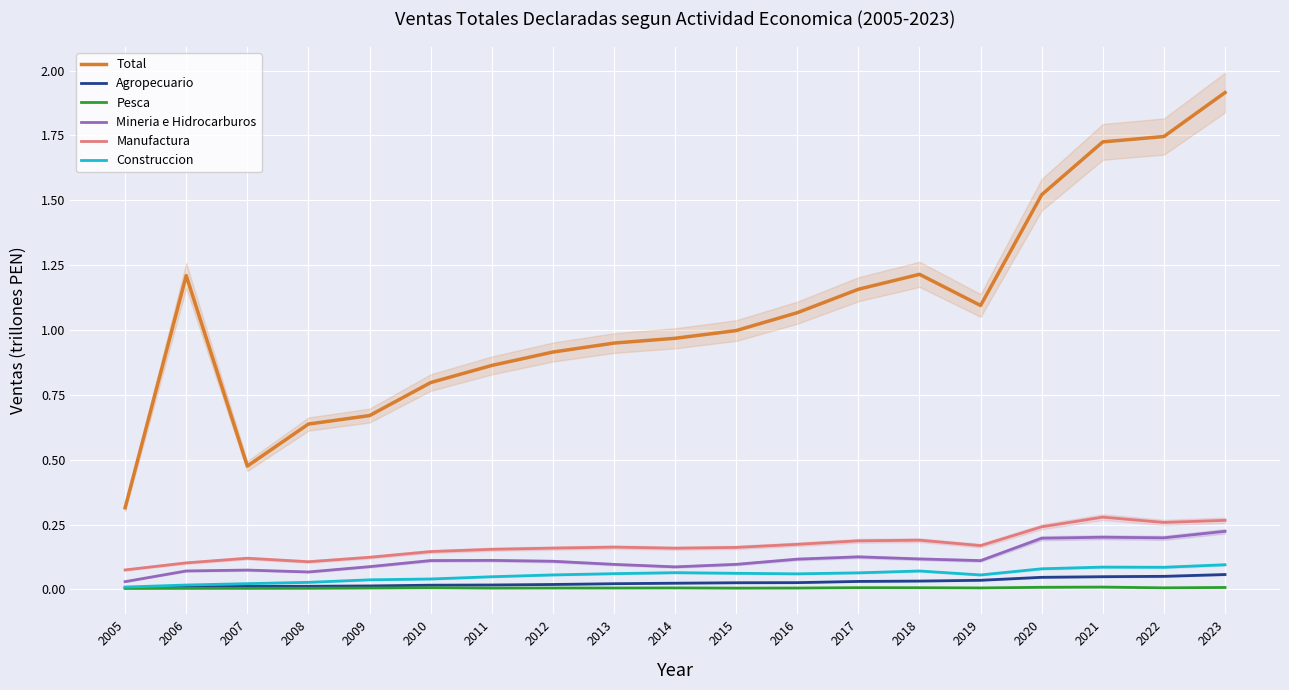

What is the sum of all Pesca values?

0.1